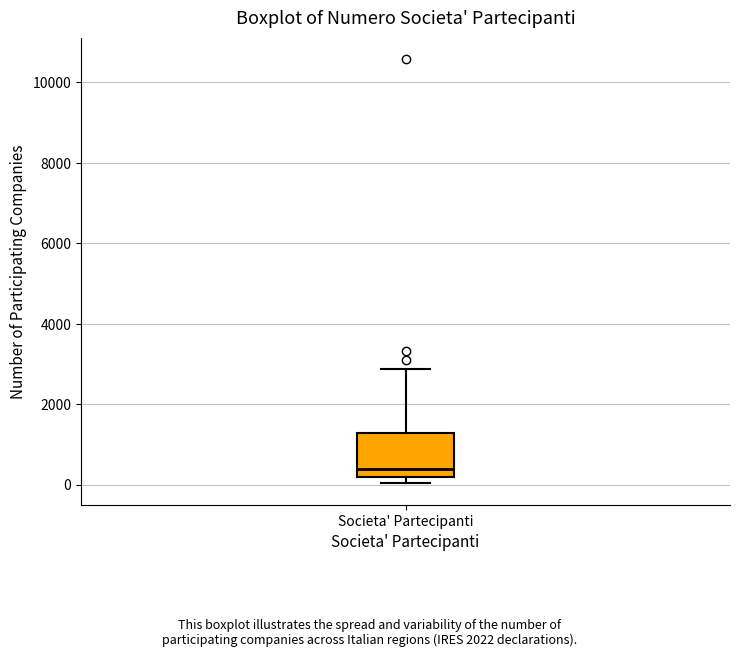

Transcribe this box plot: give where the median line is, the range the box spans, and where the two whiskers end, as read against the y-axis. The values are not printed on the chart, so give them approximately, as read against the axis.

median 400, box 200 to 1200, whiskers 0 to 2800